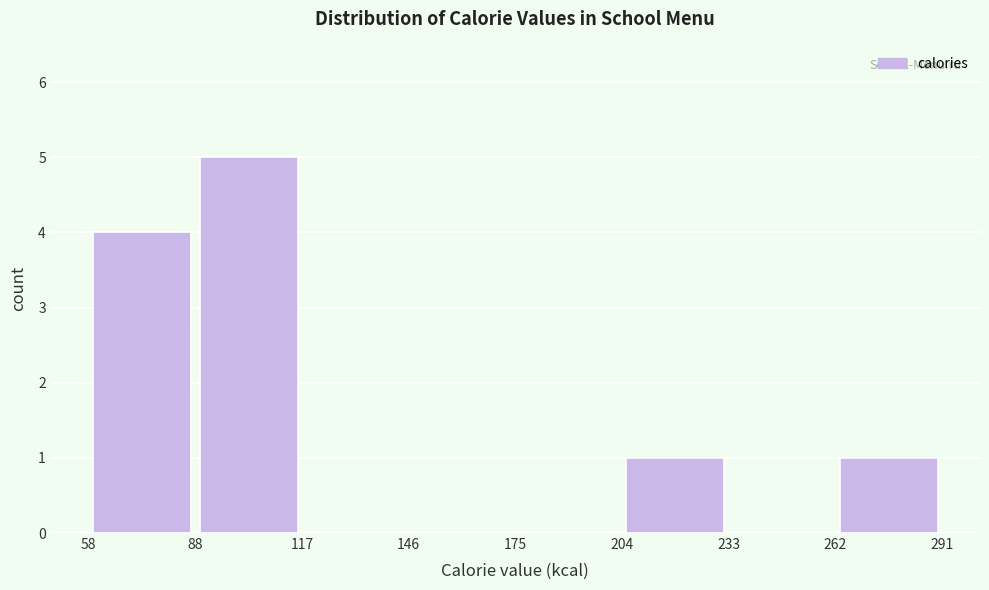

Reading left to right, list every bar in this chart as the range it spans on the x-axis followed by its height. The values are not printed on the chart, so give them approximately, as read against the axis.

58 to 88: 4
88 to 117: 5
117 to 146: 0
146 to 175: 0
175 to 204: 0
204 to 233: 1
233 to 262: 0
262 to 291: 1